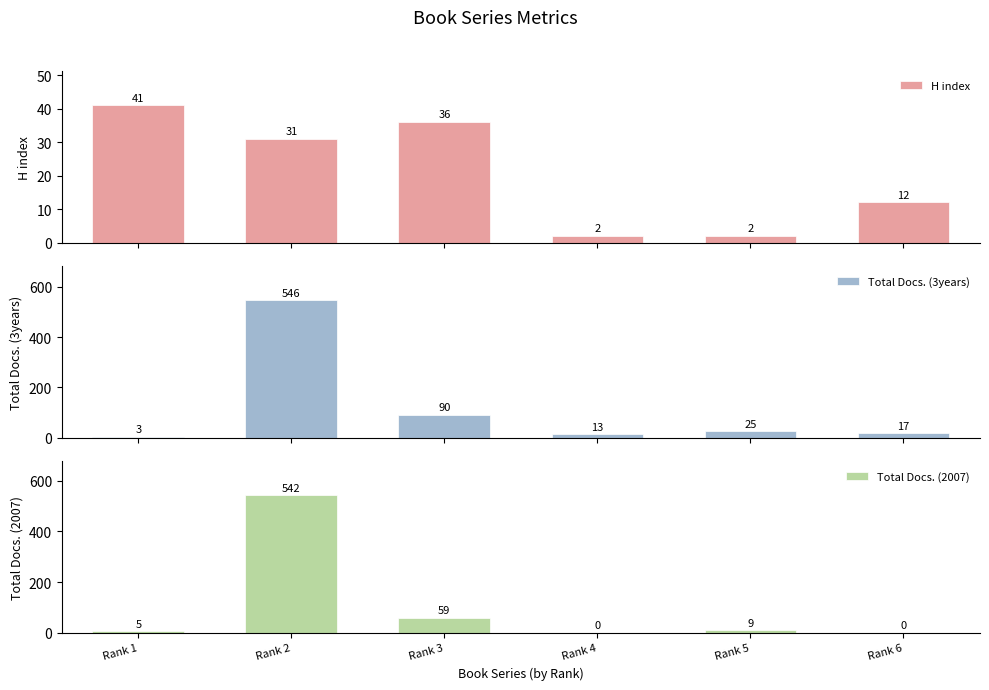

What is the total value across all series at Rank 2?

1119